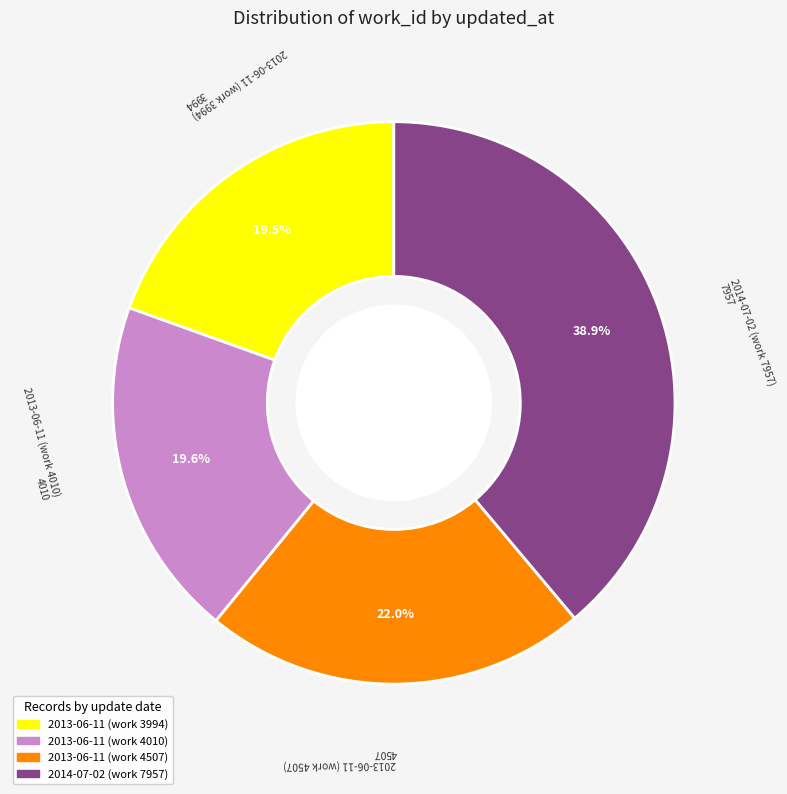

To the nearest percent, what portion does 2013-06-11 (work 4507) represent?

22%